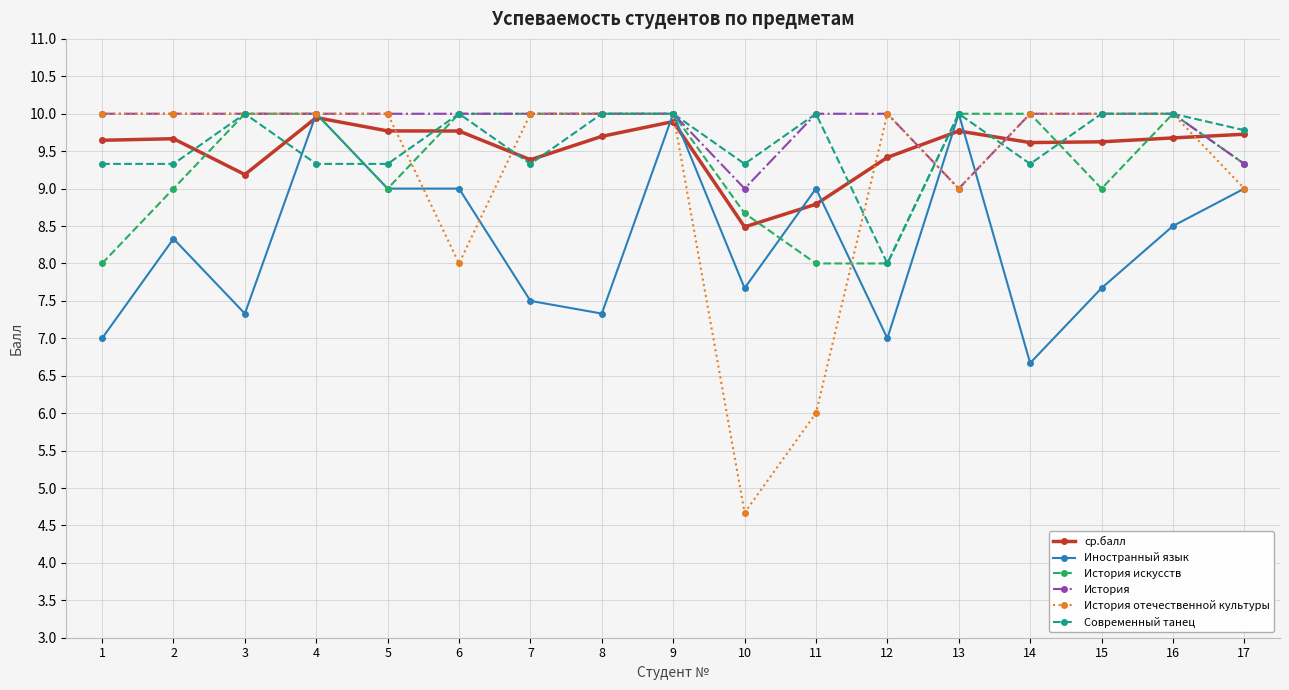

Where is the first local minimum for ср.балл?

3